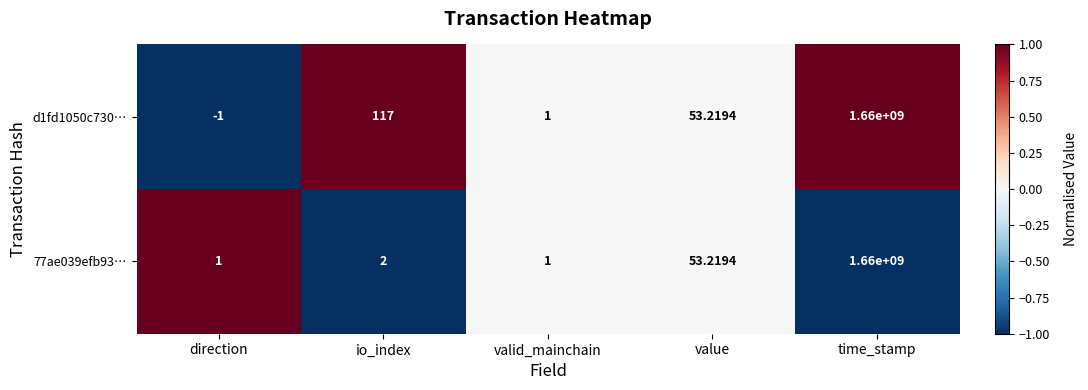

List the labels in order of d1fd1050c730… value, smallest first.

direction, valid_mainchain, value, io_index, time_stamp